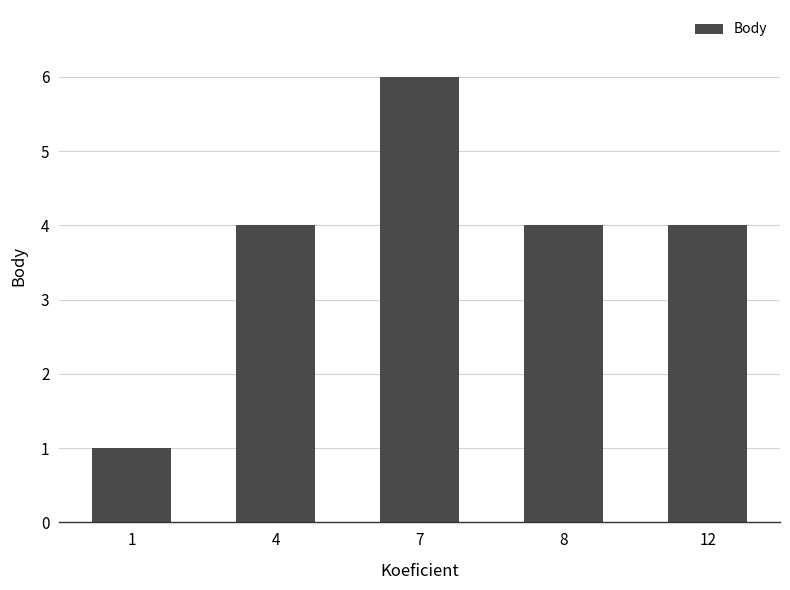

Reading left to right, list all the values displayed in this chart.

1=1	4=4	7=6	8=4	12=4